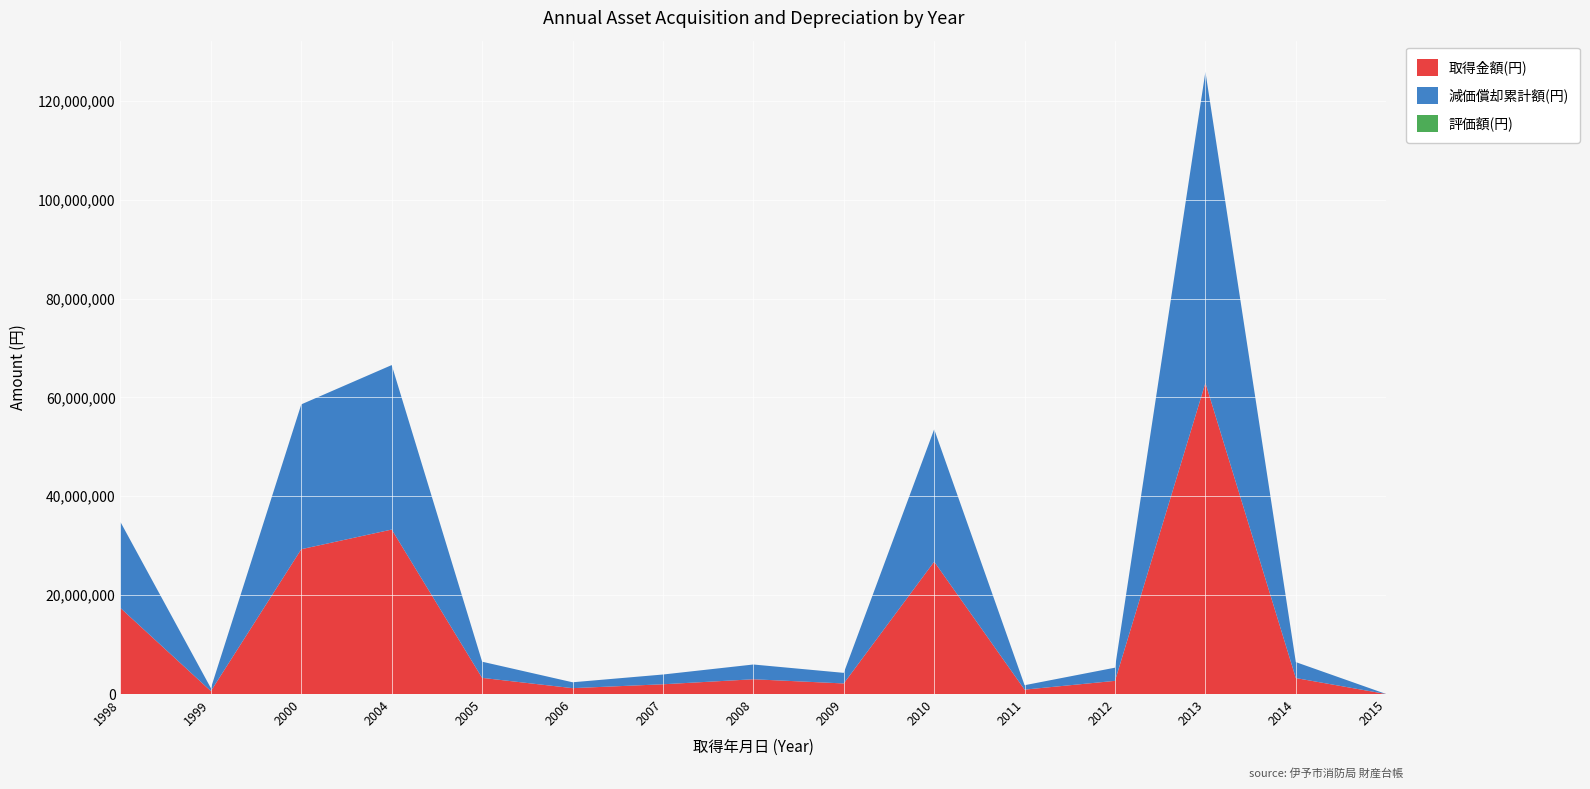

Reading left to right, extract all data points from this chart.

取得金額(円): 1998=17395000	1999=598500	2000=29295000	2004=33269250	2005=3270750	2006=1190000	2007=1974000	2008=2987250	2009=2142000	2010=26775000	2011=892500	2012=2667000	2013=62930000	2014=3229200	2015=0
減価償却累計額(円): 1998=17394999	1999=598499	2000=29294999	2004=33269249	2005=3270749	2006=1189999	2007=1973999	2008=2987249	2009=2141999	2010=26774999	2011=892499	2012=2666999	2013=62929999	2014=3229199	2015=0
評価額(円): 1998=1	1999=1	2000=1	2004=1	2005=1	2006=1	2007=1	2008=1	2009=1	2010=1	2011=1	2012=1	2013=1	2014=1	2015=1